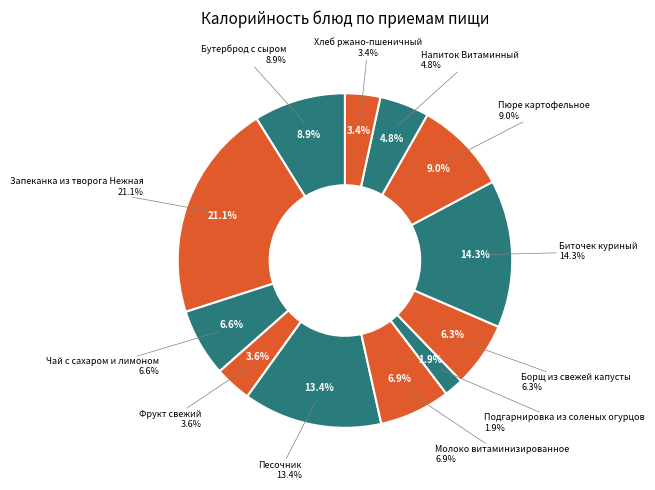

What percentage is the Запеканка из творога Нежная slice, to the nearest percent?

21%